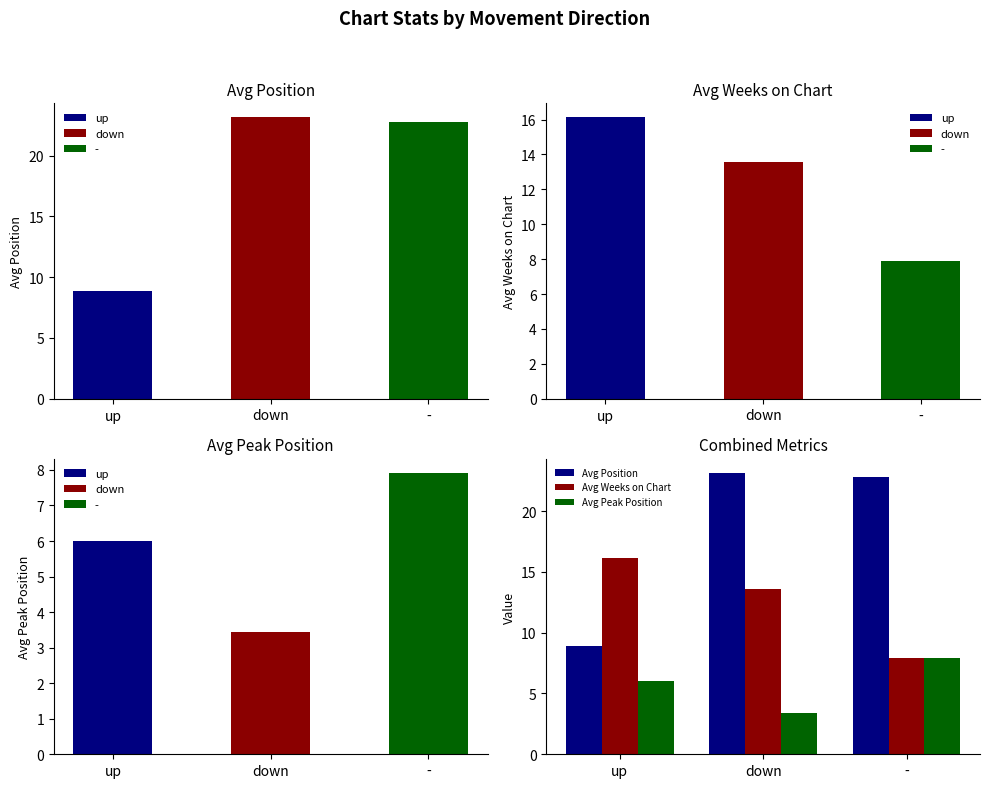

At which label is Avg Weeks on Chart closest to 12?

down